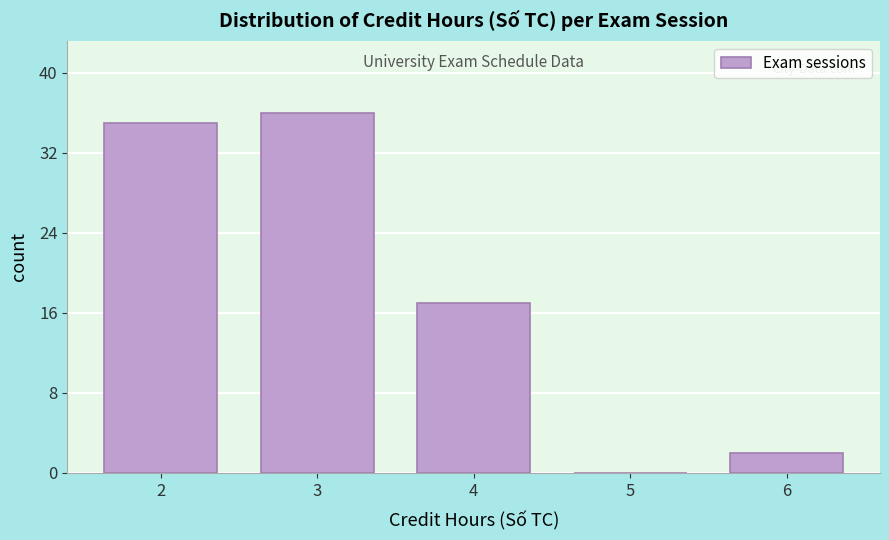

Reading right to left, list all the values displayed in this chart.

6=2	5=0	4=17	3=36	2=35